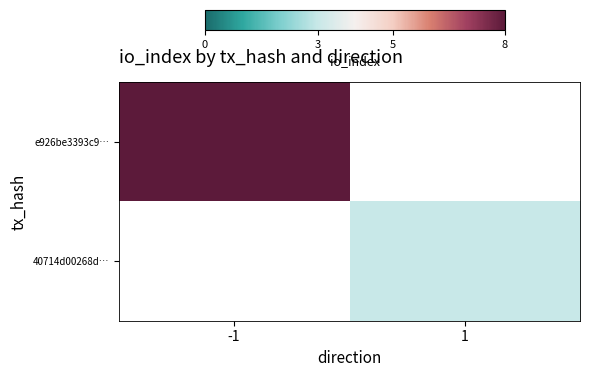

List the labels in order of e926be3393c9… value, largest first.

-1, 1